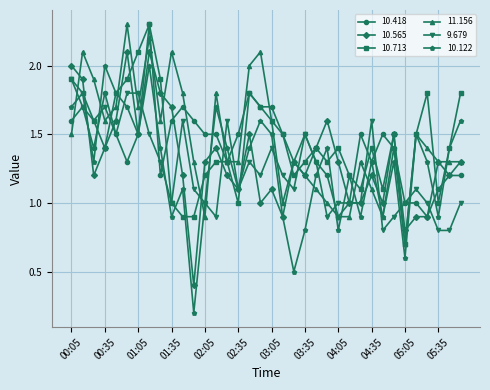

What is the lowest value of the 9.679 series?

0.8